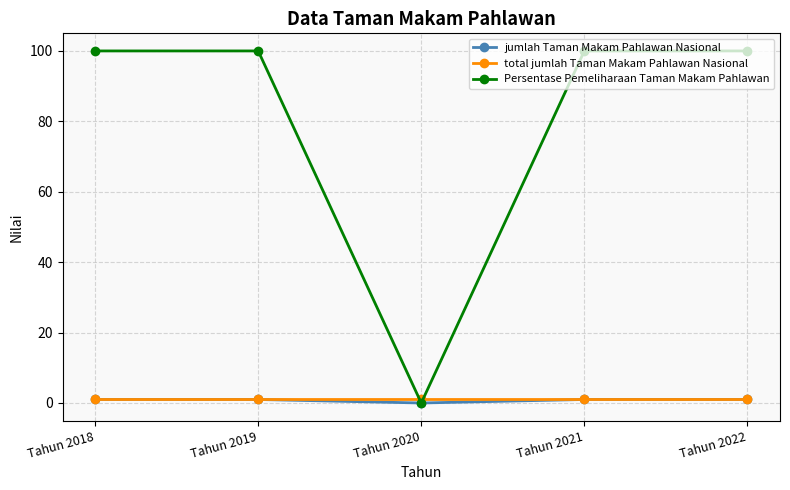

What are all the series names shown in the legend?

jumlah Taman Makam Pahlawan Nasional, total jumlah Taman Makam Pahlawan Nasional, Persentase Pemeliharaan Taman Makam Pahlawan